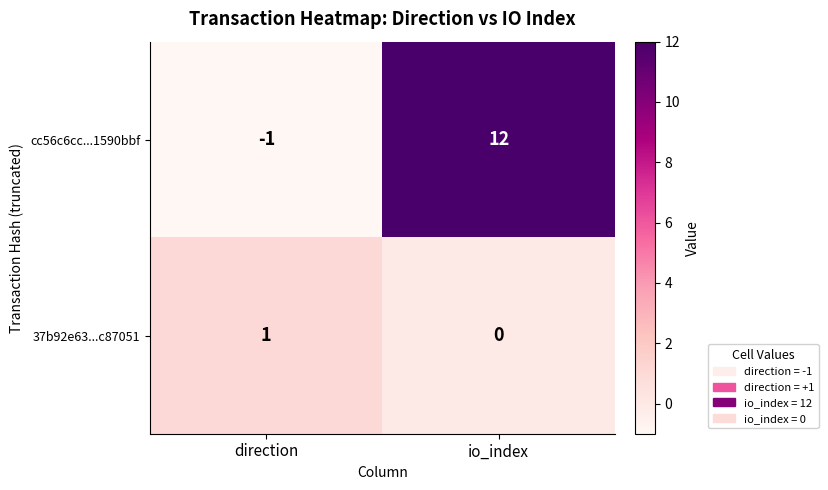

Reading left to right, what are all the values shown in this chart?

cc56c6cc...1590bbf: -1	12
37b92e63...c87051: 1	0